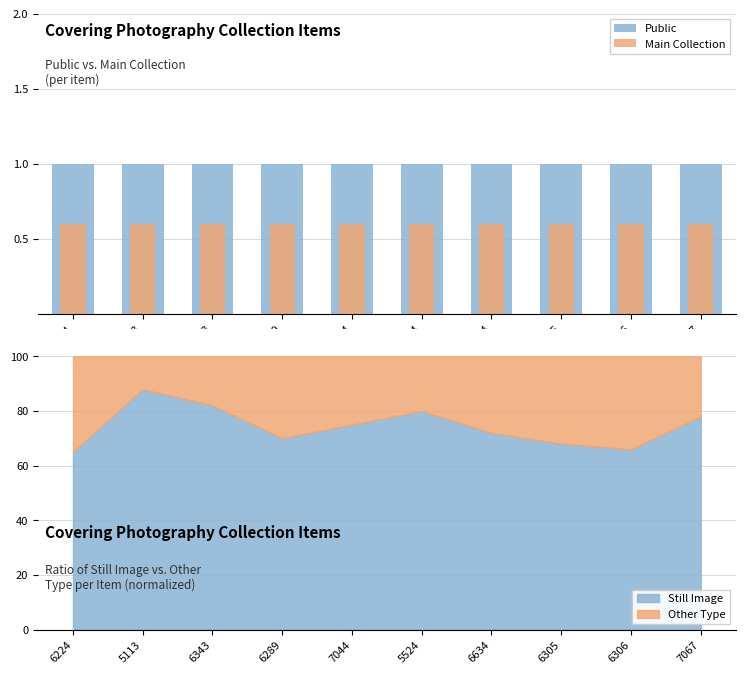

What is the average value of the Main Collection series?

0.6